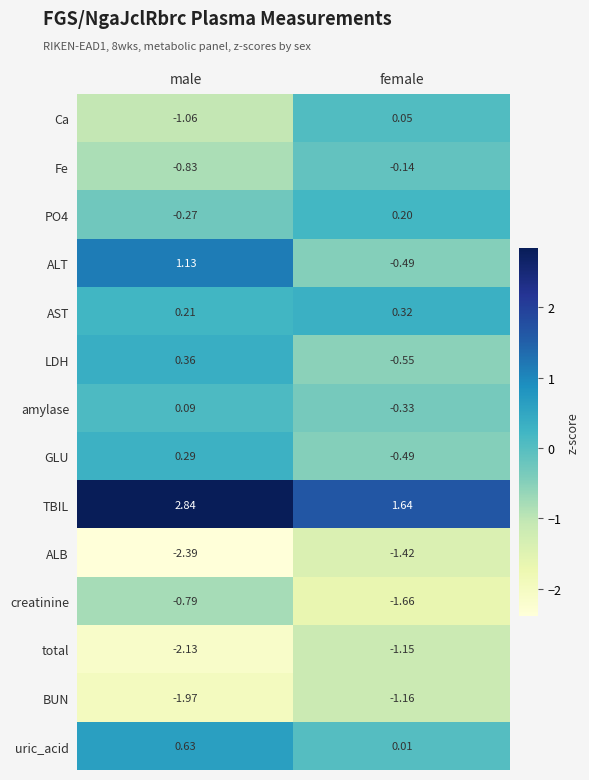

Which series has the largest range (max minus min)?

ALT